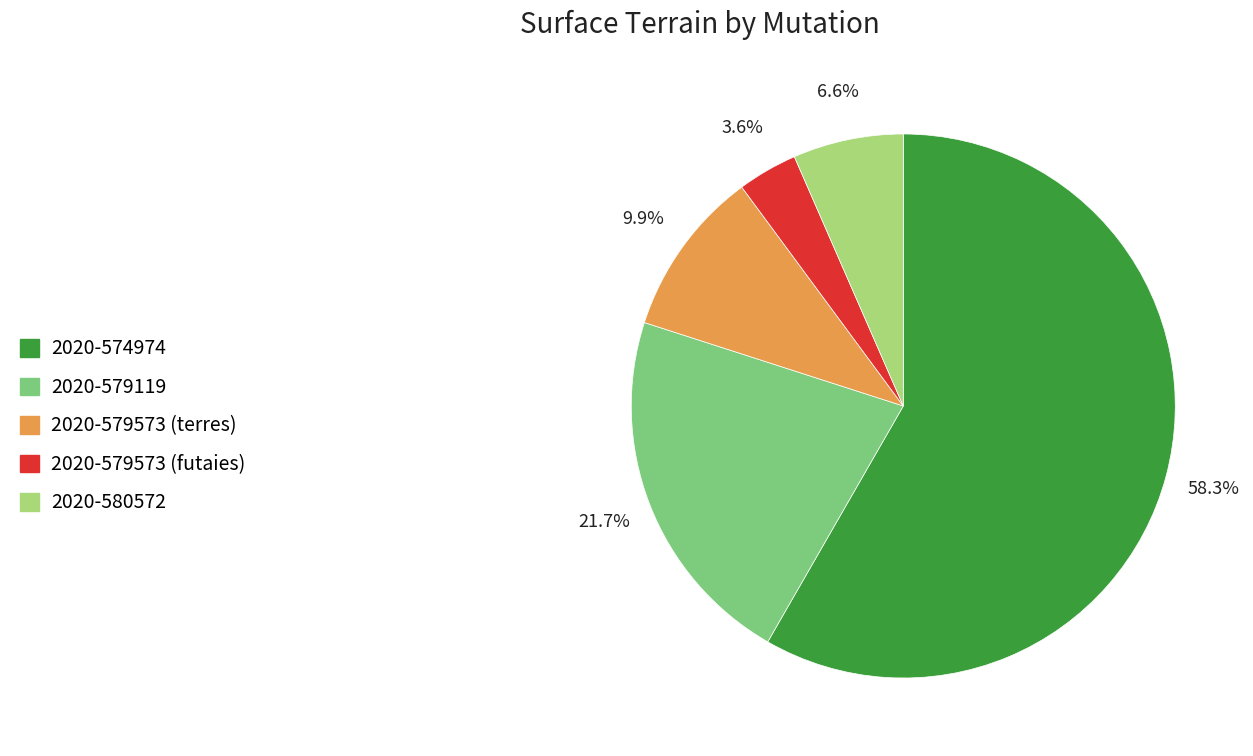

Which category has the smallest portion of the pie?

2020-579573 (futaies)